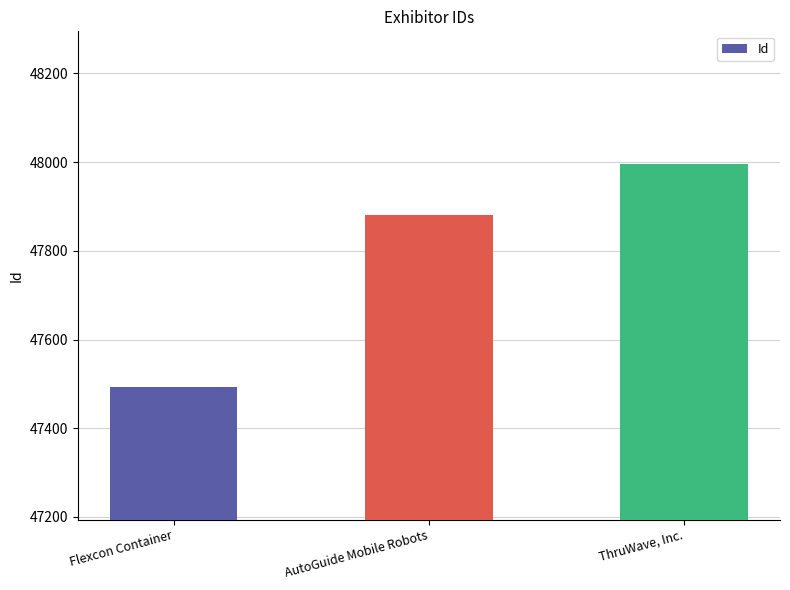

Which label corresponds to the largest value in the chart?

ThruWave, Inc.